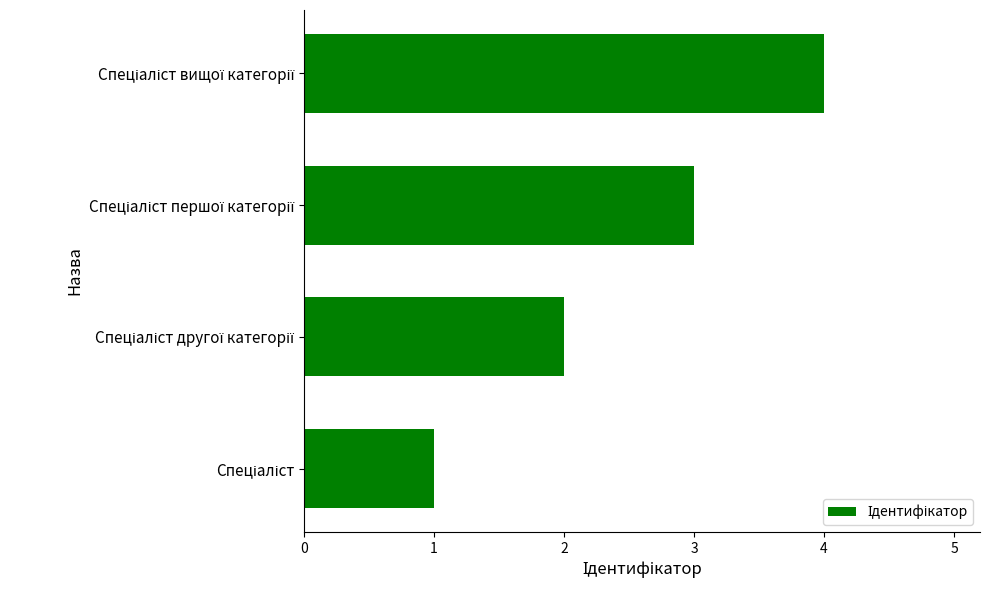

What is the maximum value shown in the chart?

4